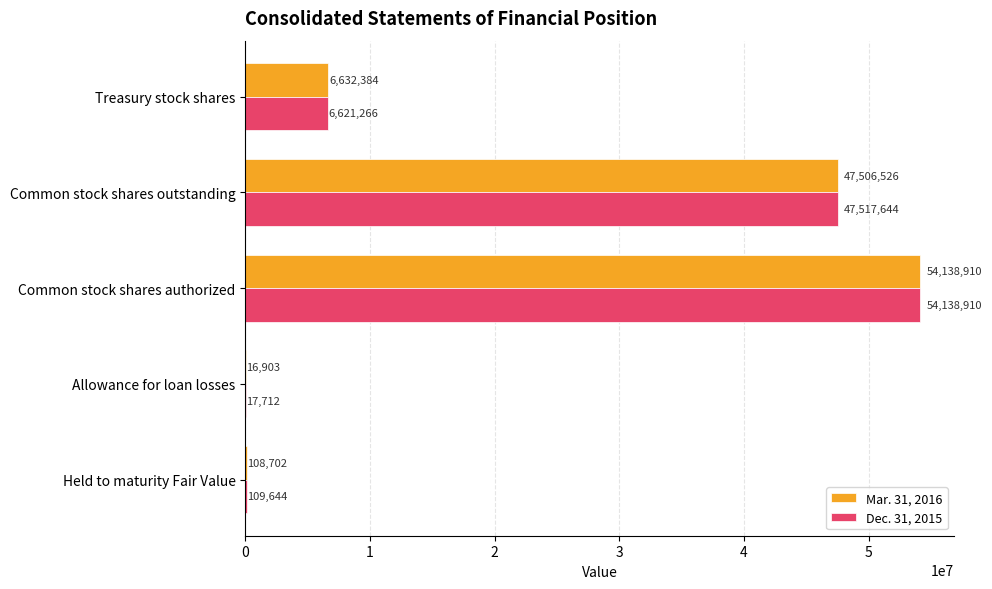

What are all the series names shown in the legend?

Mar. 31, 2016, Dec. 31, 2015